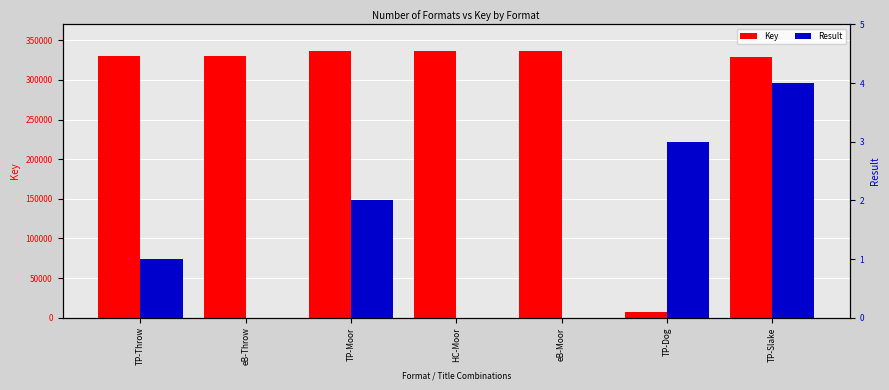

Rank the series at TP-Moor from highest to lowest value.

Key, Result